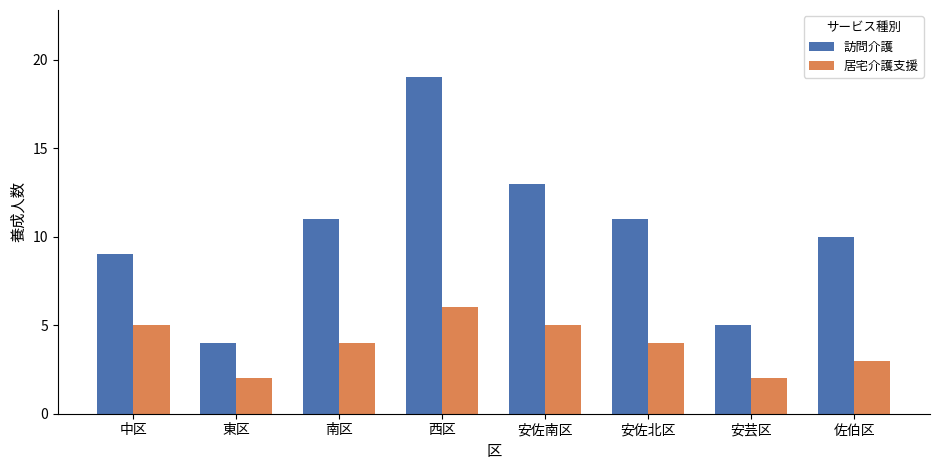

What is the difference between the 訪問介護 values at 東区 and 安佐北区?

7